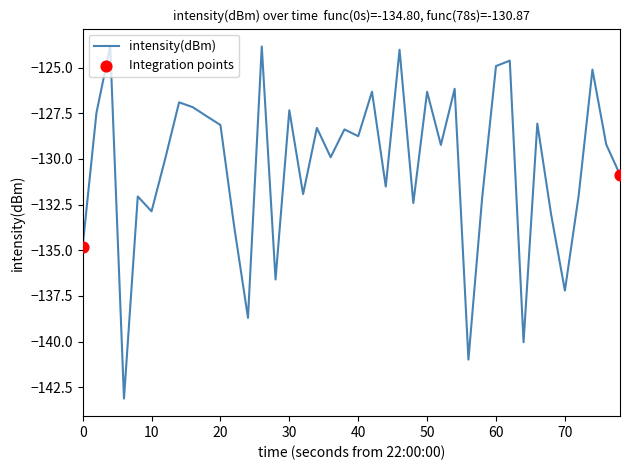

What is the maximum value shown in the chart?

-123.8